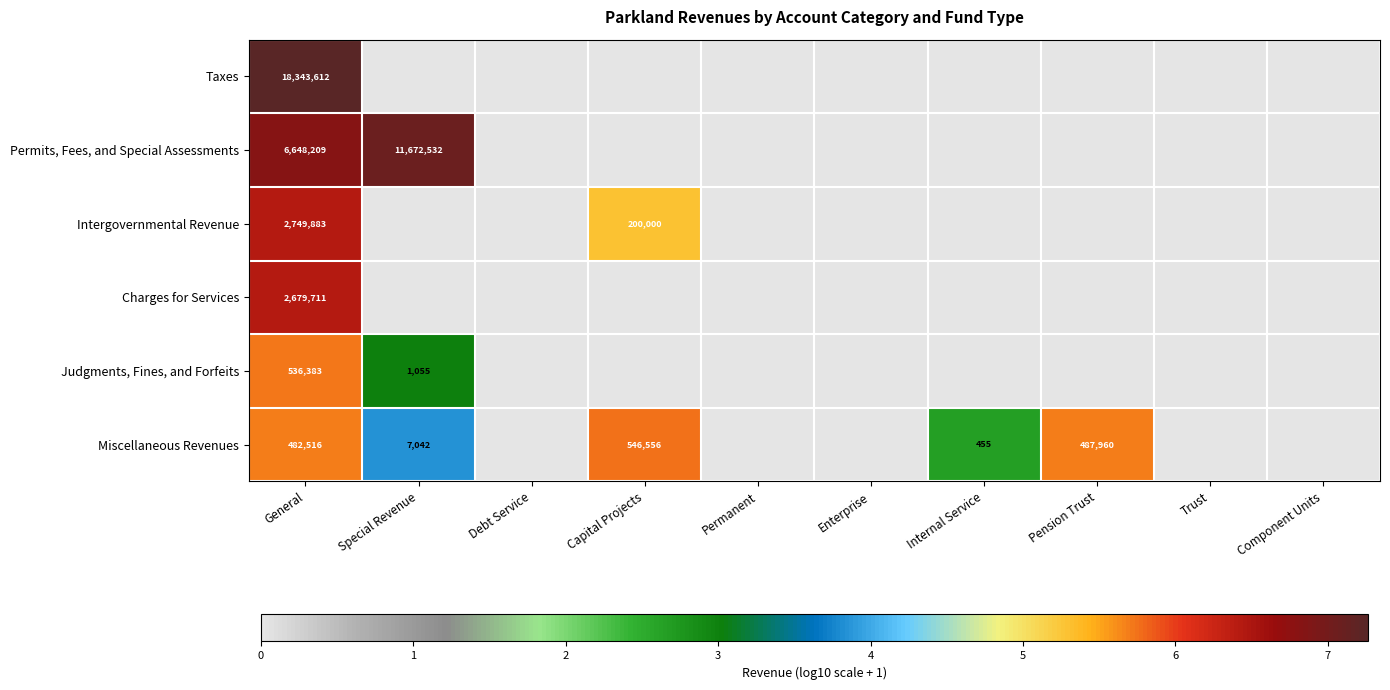

What is the total value across all series at General?

31440314